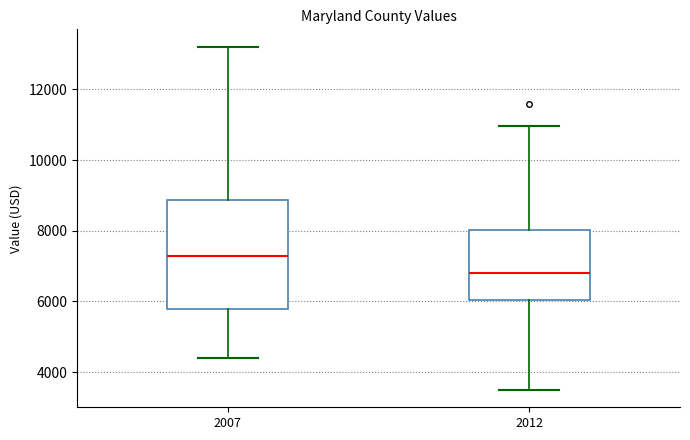

Reading left to right, transcribe this box plot: for each box, give where its median line is, the range the box spans, and where its two whiskers end, as read against the y-axis. The values are not printed on the chart, so give them approximately, as read against the axis.

2007: median 7200, box 5800 to 8800, whiskers 4400 to 13200
2012: median 6800, box 6000 to 8000, whiskers 3400 to 11000